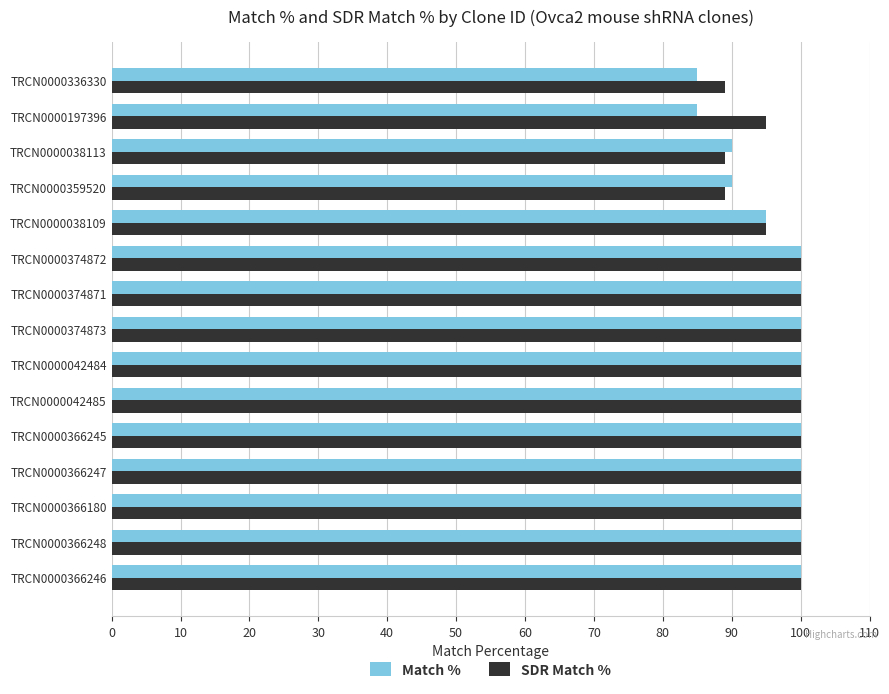

What is the average value of the Match % series?

96